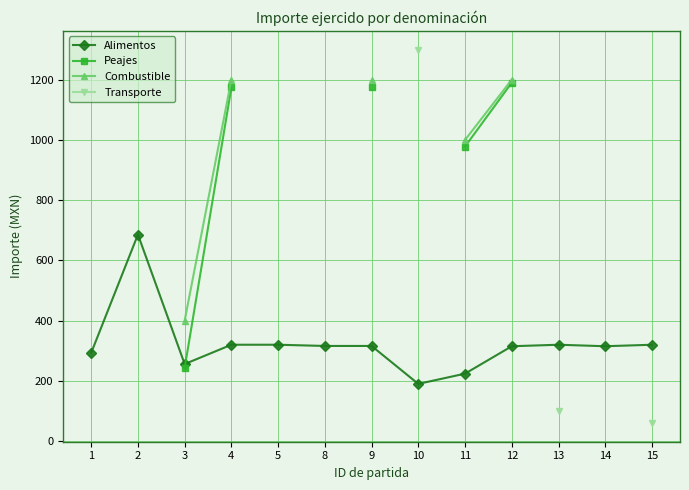

Which has a higher value, 11 or 1?

1